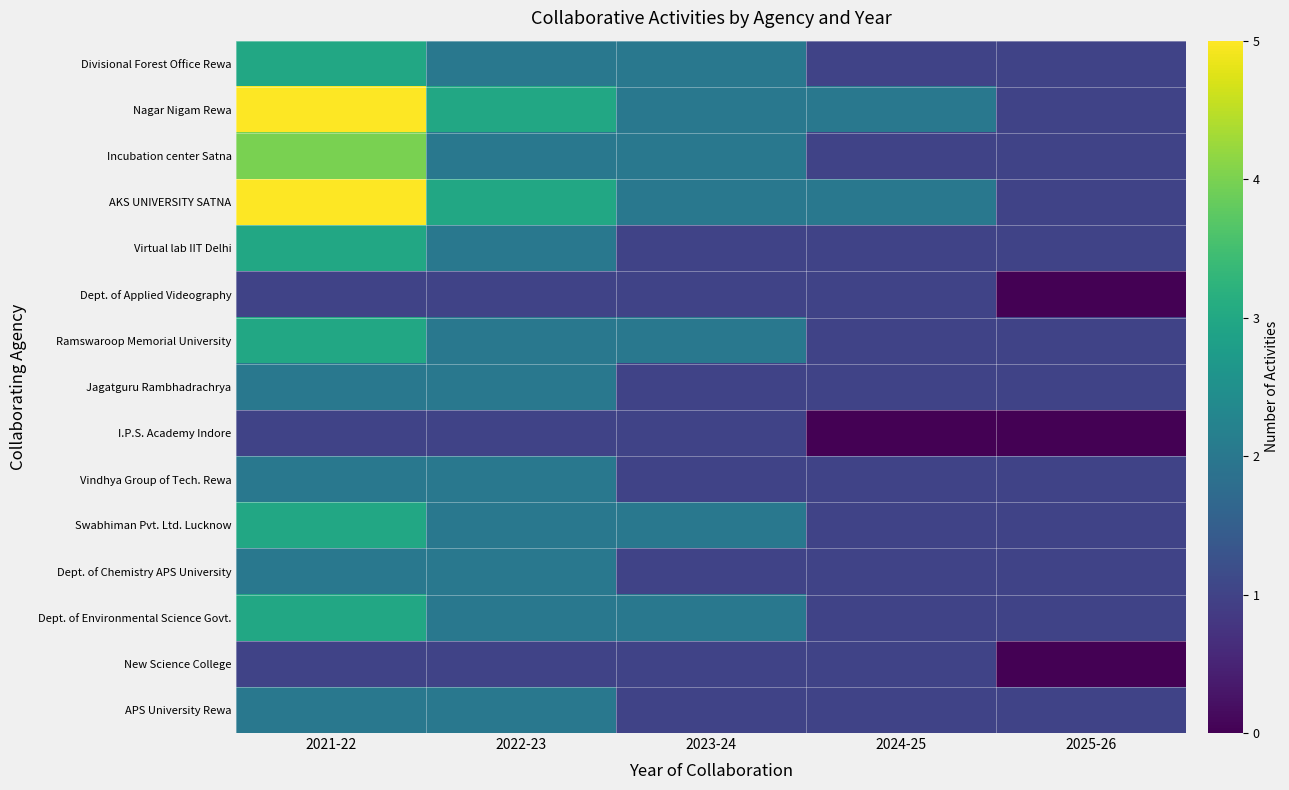

Reading right to left, what are all the values shown in this chart?

Divisional Forest Office Rewa: 2025-26=1	2024-25=1	2023-24=2	2022-23=2	2021-22=3
Nagar Nigam Rewa: 2025-26=1	2024-25=2	2023-24=2	2022-23=3	2021-22=5
Incubation center Satna: 2025-26=1	2024-25=1	2023-24=2	2022-23=2	2021-22=4
AKS UNIVERSITY SATNA: 2025-26=1	2024-25=2	2023-24=2	2022-23=3	2021-22=5
Virtual lab IIT Delhi: 2025-26=1	2024-25=1	2023-24=1	2022-23=2	2021-22=3
Dept. of Applied Videography: 2025-26=0	2024-25=1	2023-24=1	2022-23=1	2021-22=1
Ramswaroop Memorial University: 2025-26=1	2024-25=1	2023-24=2	2022-23=2	2021-22=3
Jagatguru Rambhadrachrya: 2025-26=1	2024-25=1	2023-24=1	2022-23=2	2021-22=2
I.P.S. Academy Indore: 2025-26=0	2024-25=0	2023-24=1	2022-23=1	2021-22=1
Vindhya Group of Tech. Rewa: 2025-26=1	2024-25=1	2023-24=1	2022-23=2	2021-22=2
Swabhiman Pvt. Ltd. Lucknow: 2025-26=1	2024-25=1	2023-24=2	2022-23=2	2021-22=3
Dept. of Chemistry APS University: 2025-26=1	2024-25=1	2023-24=1	2022-23=2	2021-22=2
Dept. of Environmental Science Govt.: 2025-26=1	2024-25=1	2023-24=2	2022-23=2	2021-22=3
New Science College: 2025-26=0	2024-25=1	2023-24=1	2022-23=1	2021-22=1
APS University Rewa: 2025-26=1	2024-25=1	2023-24=1	2022-23=2	2021-22=2